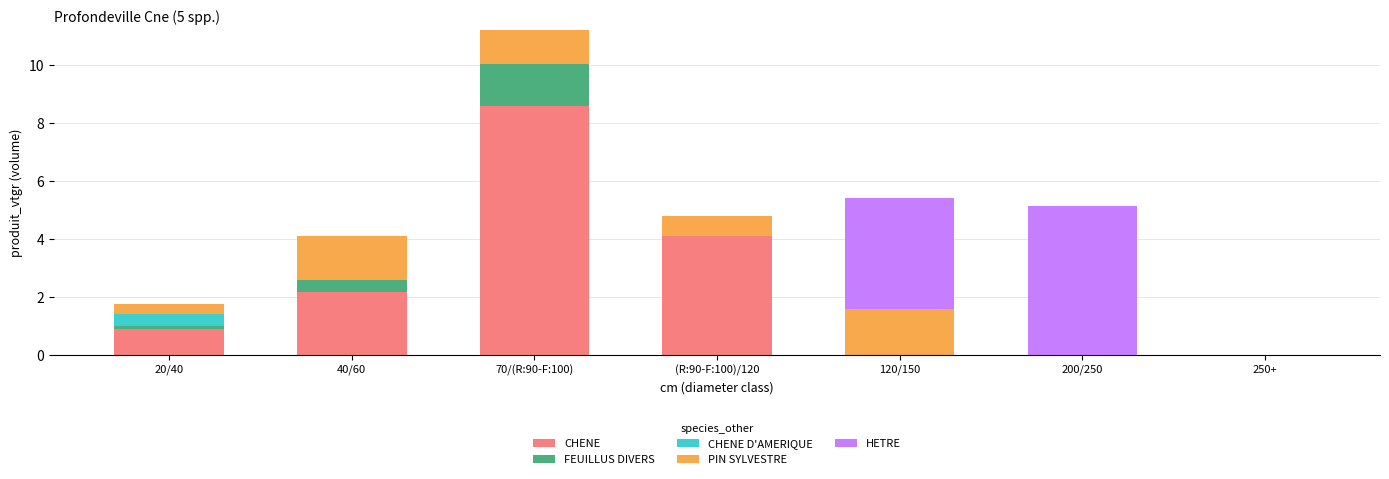

Read the CHENE value at 40/60.

2.2